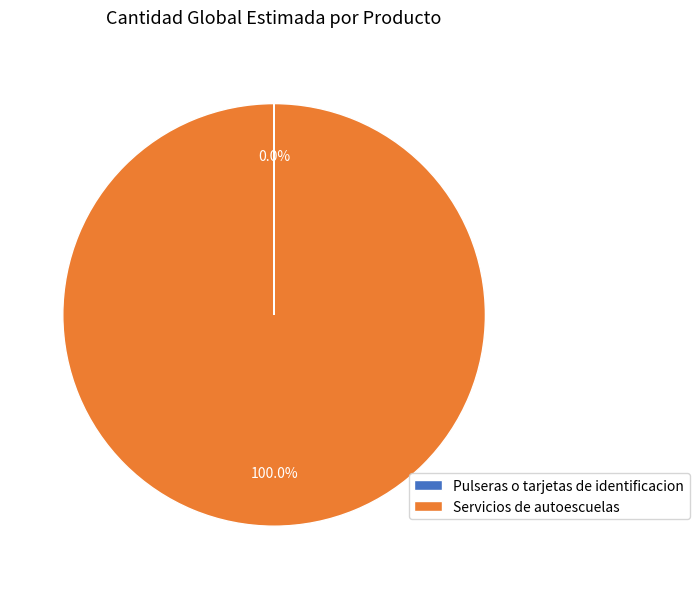

To the nearest percent, what is the difference between the largest and smallest slice percentages?

100%